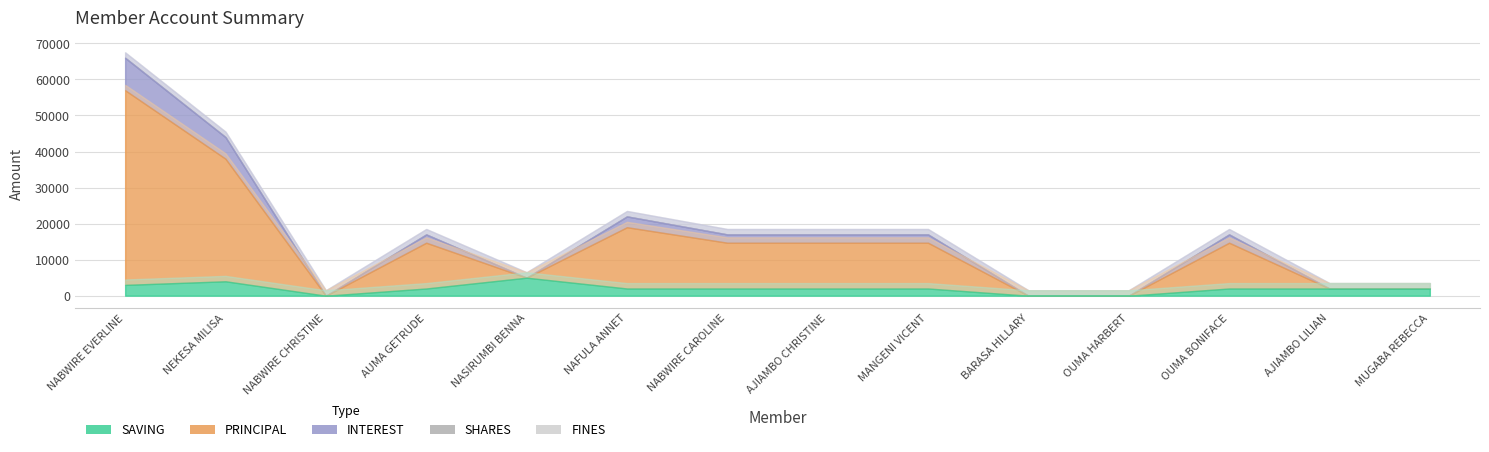

What is the label of the 3rd point from the right?

OUMA BONIFACE